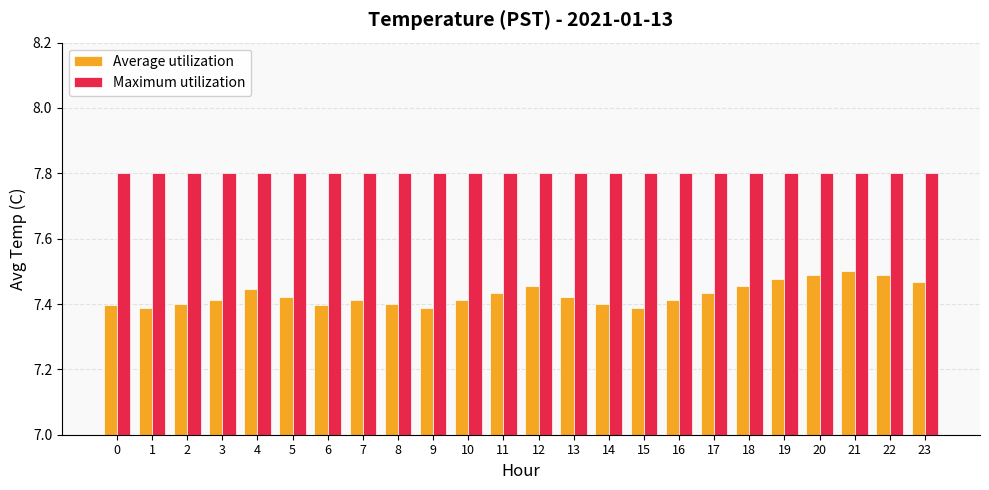

At how many categories does at least one series exceed 7?

24